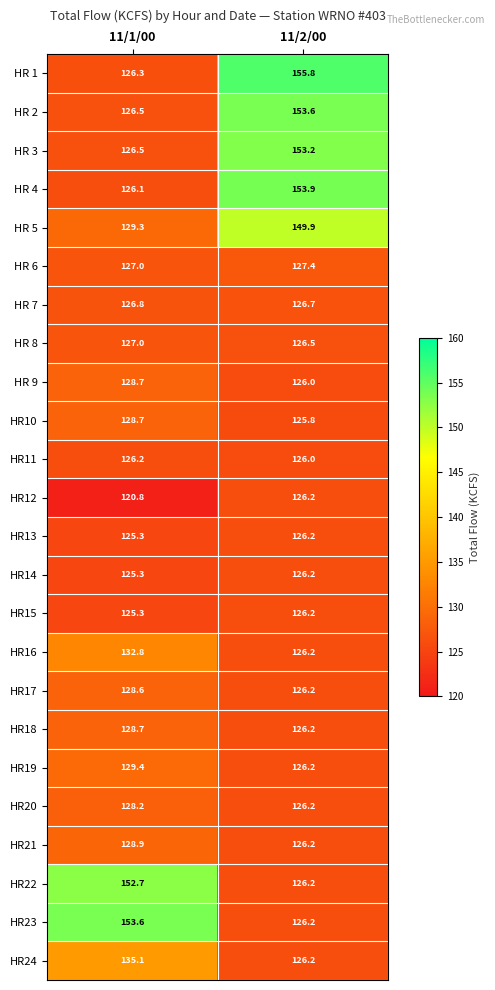

What is the lowest value of the HR16 series?

126.2